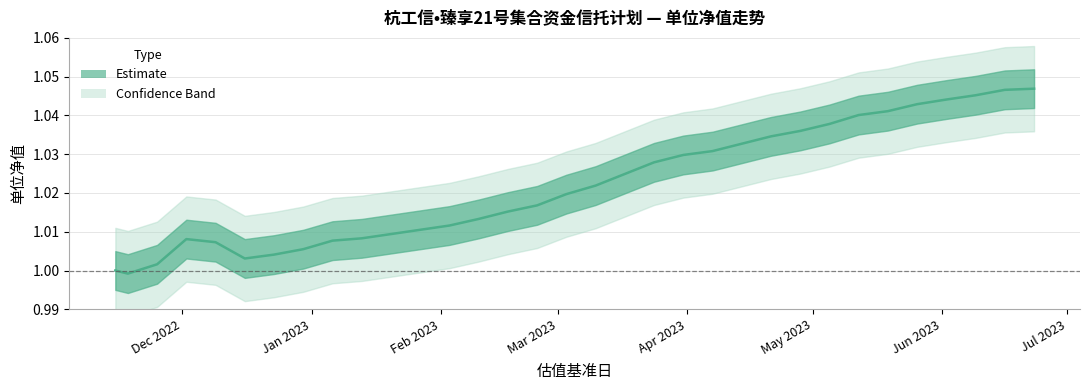

What is the smallest value displayed?

1.0